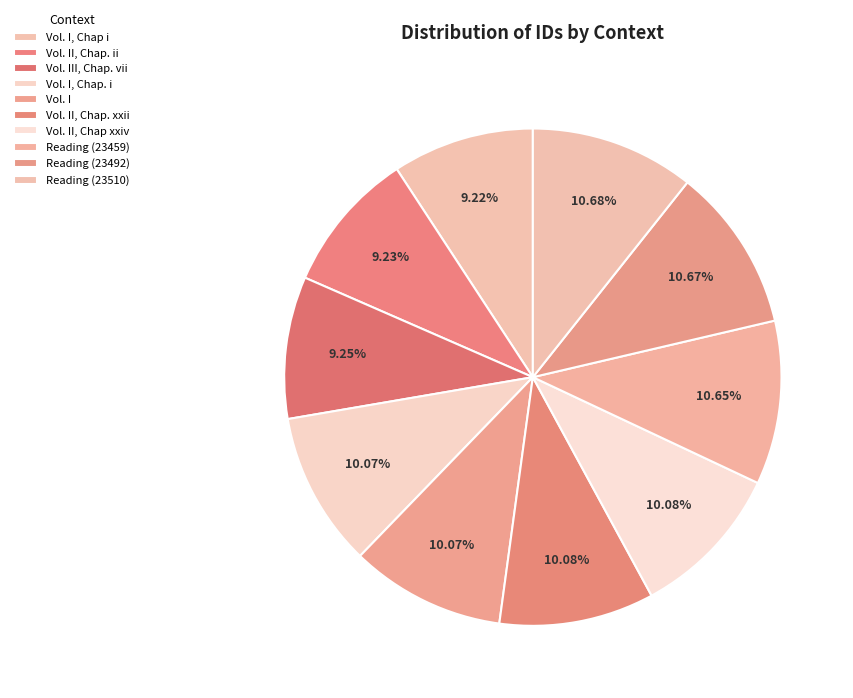

Does Vol. I, Chap. i account for over 50% of the chart?

No